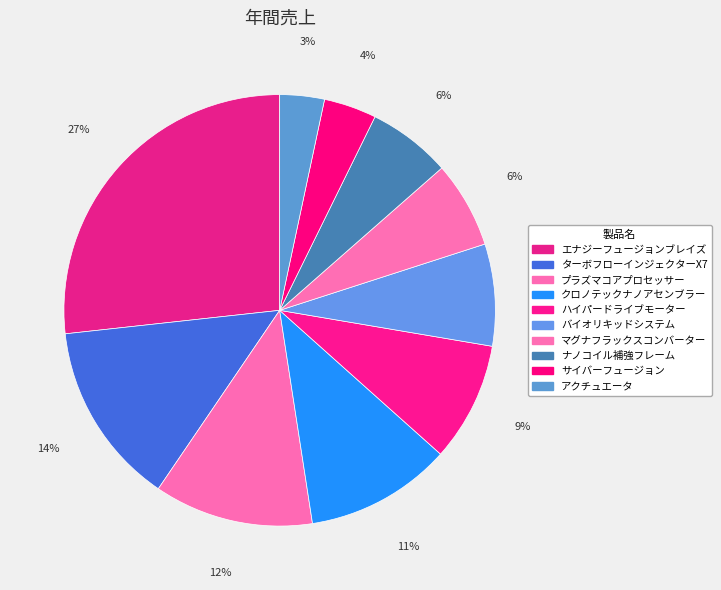

To the nearest percent, what is the difference between the ターボフローインジェクターX7 and プラズマコアプロセッサー slice percentages?

2%